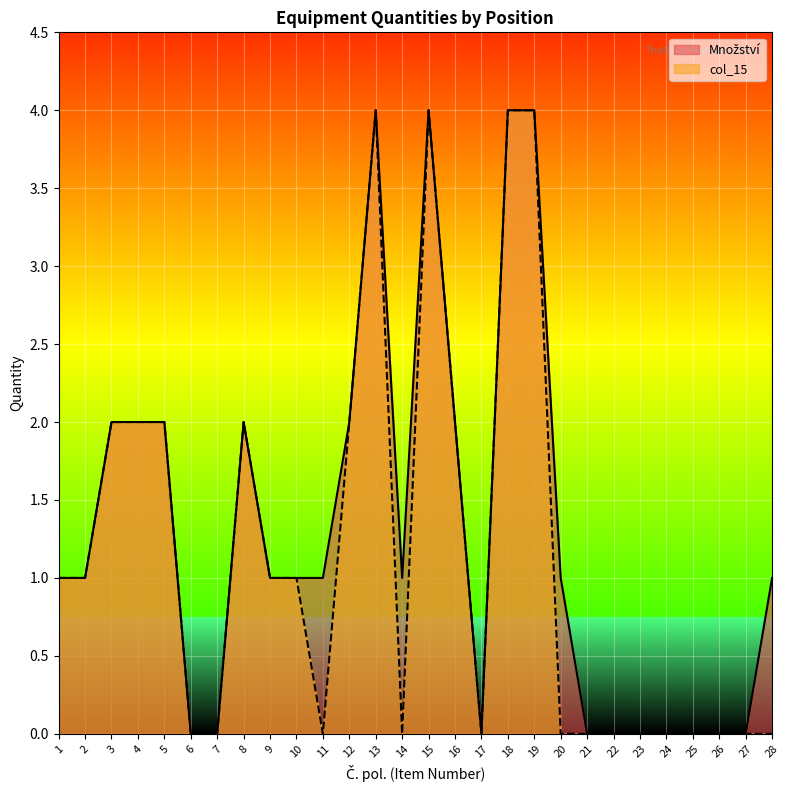

Where does the Množství series first go above 1?

3